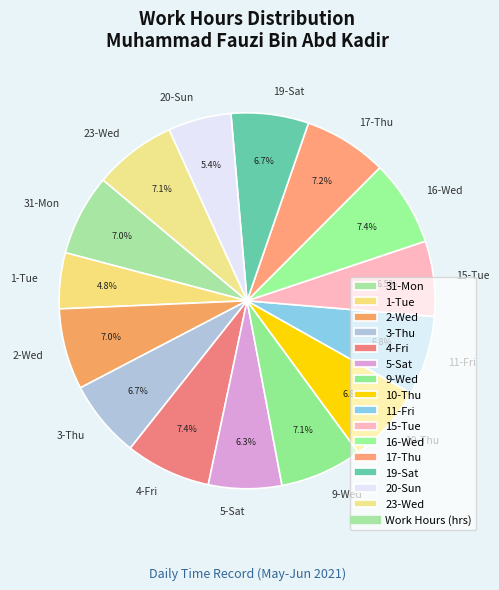

To the nearest percent, what percentage of the pie is 19-Sat?

7%